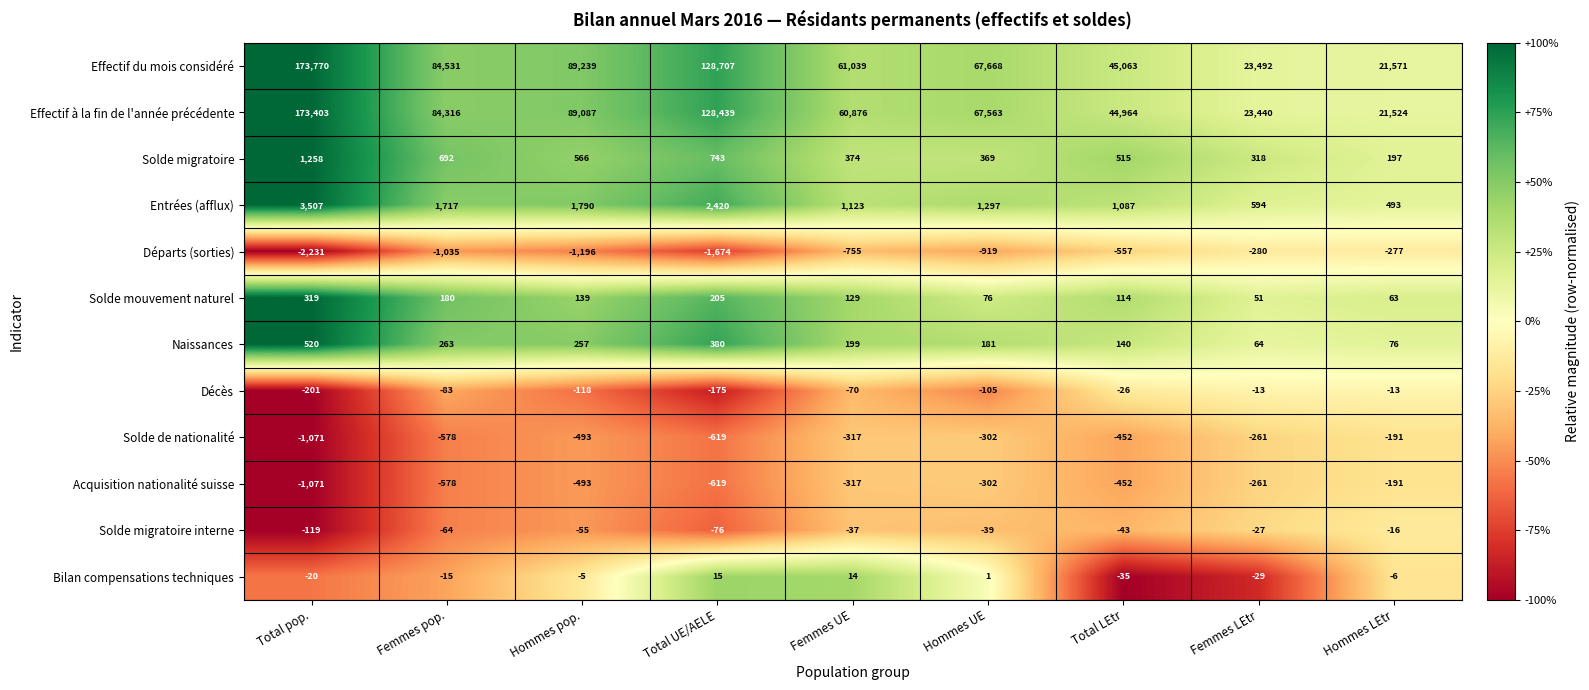

Which series has the largest total across all categories?

Effectif du mois considéré